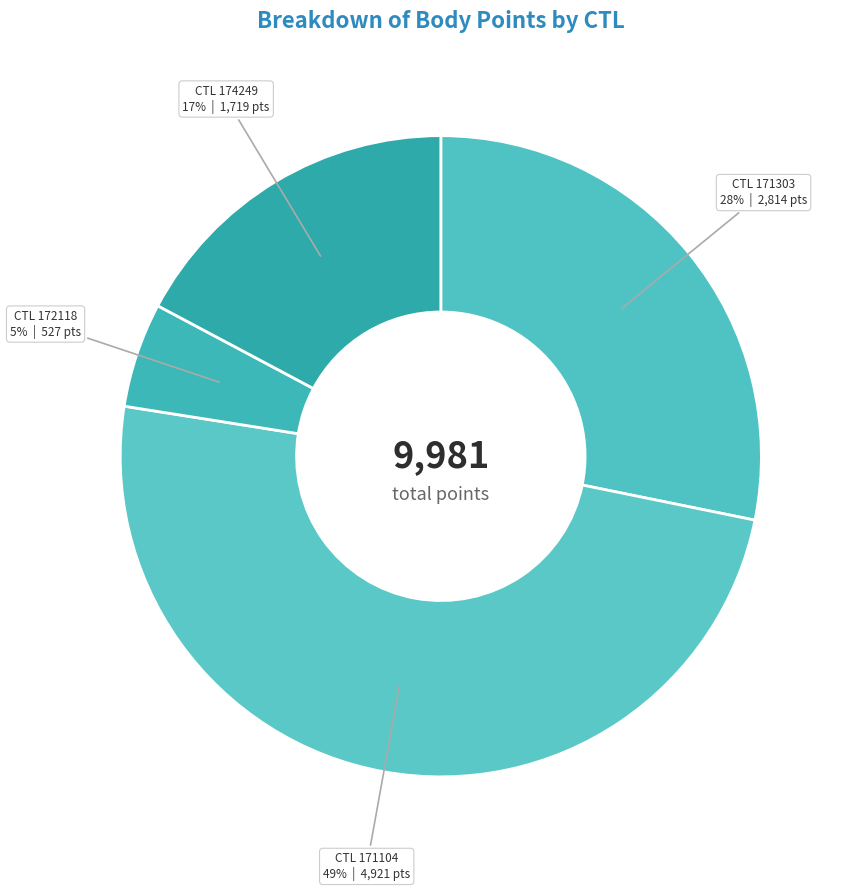

Count the number of slices in the pie.

4